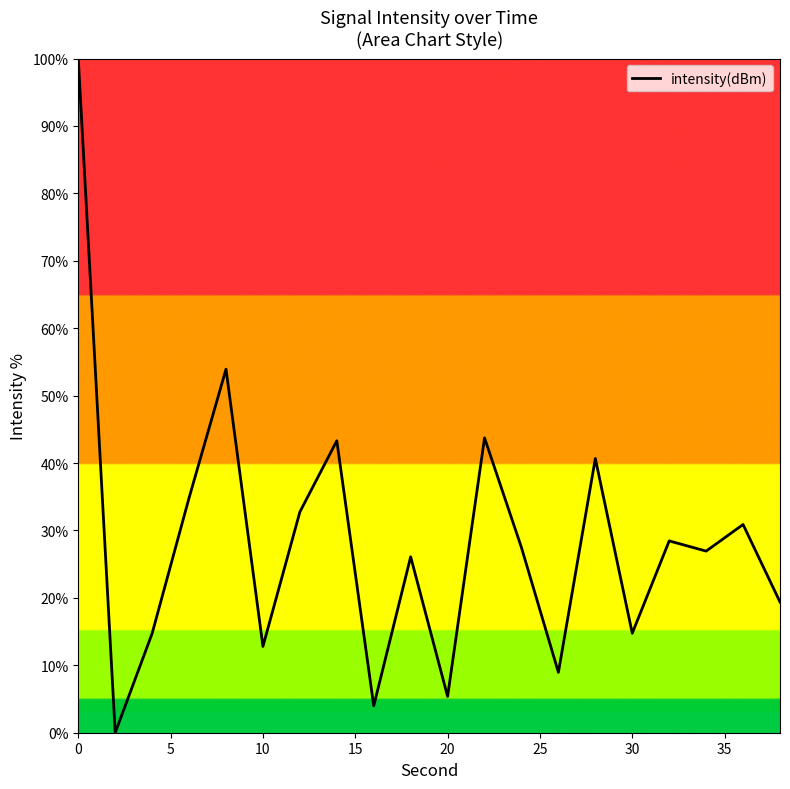

What is the difference between the maximum and minimum values?

100.0